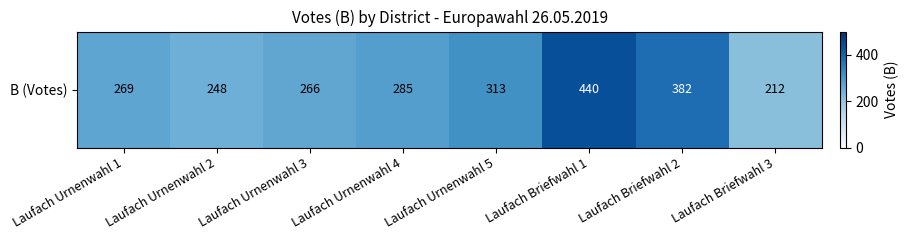

List the labels in order of value, largest first.

Laufach Briefwahl 1, Laufach Briefwahl 2, Laufach Urnenwahl 5, Laufach Urnenwahl 4, Laufach Urnenwahl 1, Laufach Urnenwahl 3, Laufach Urnenwahl 2, Laufach Briefwahl 3